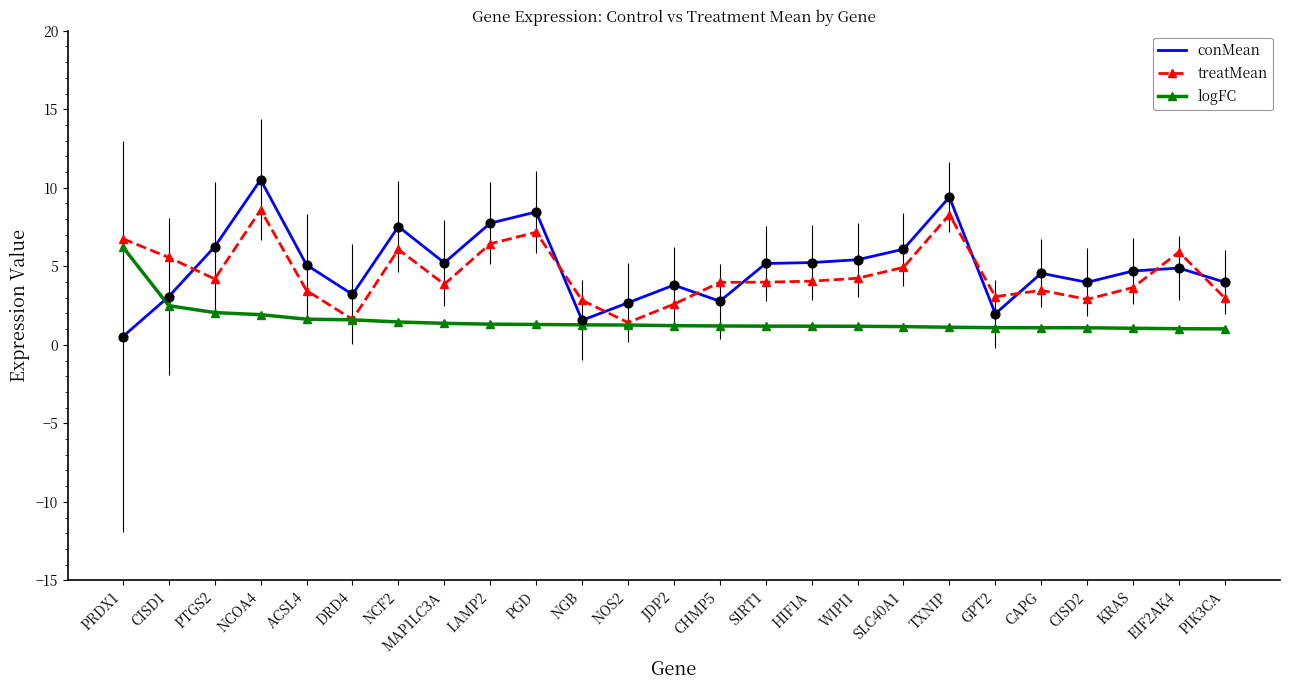

Which series has the largest total across all categories?

conMean